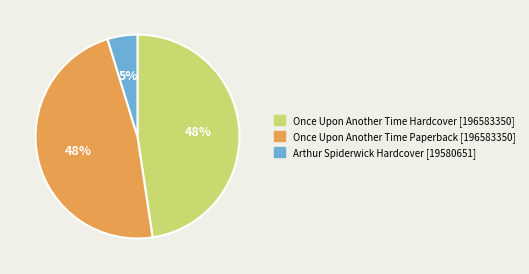

Does any single category account for the majority?

No